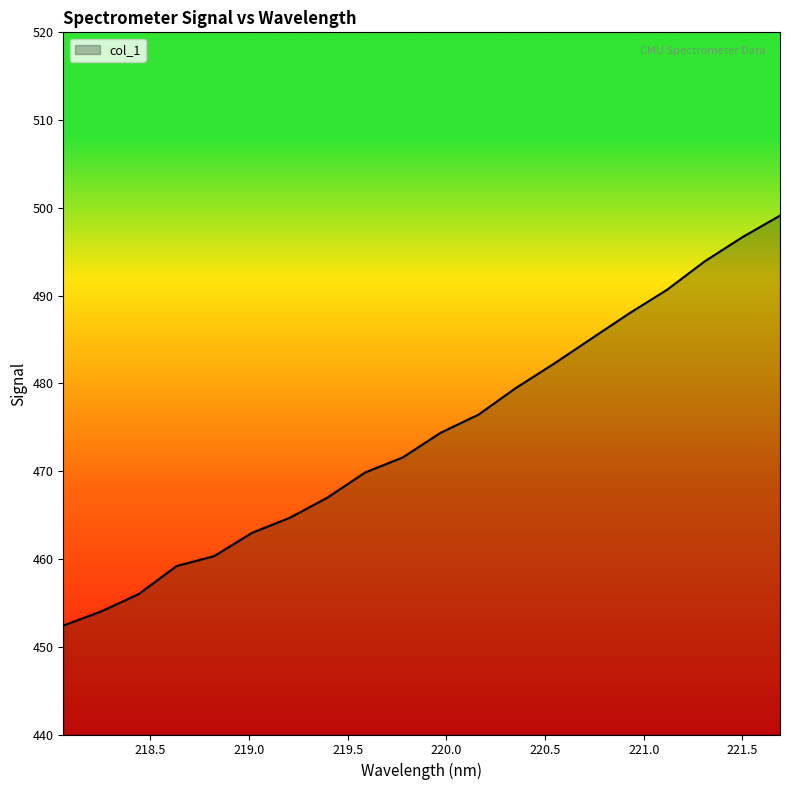

What is the minimum value shown in the chart?

452.4